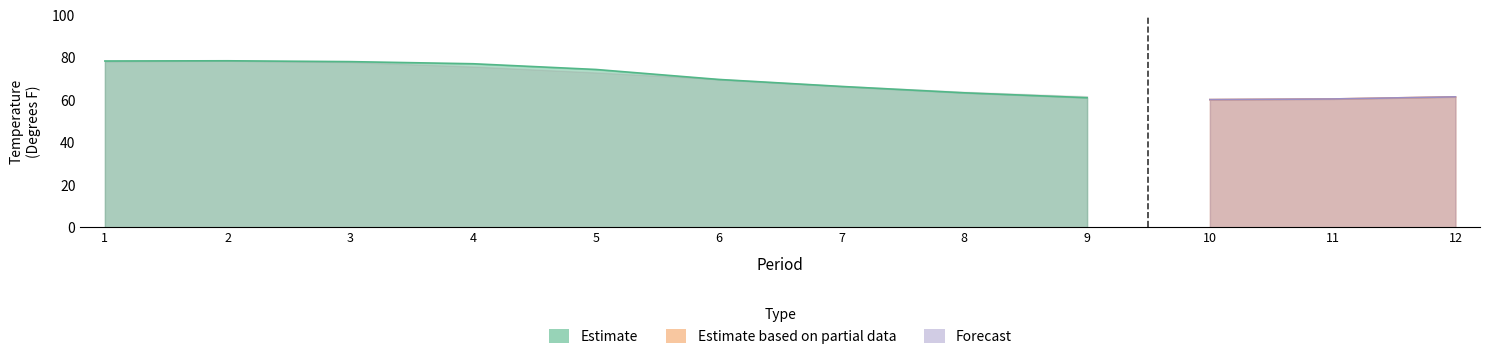

Does the chart have visible grid lines?

No